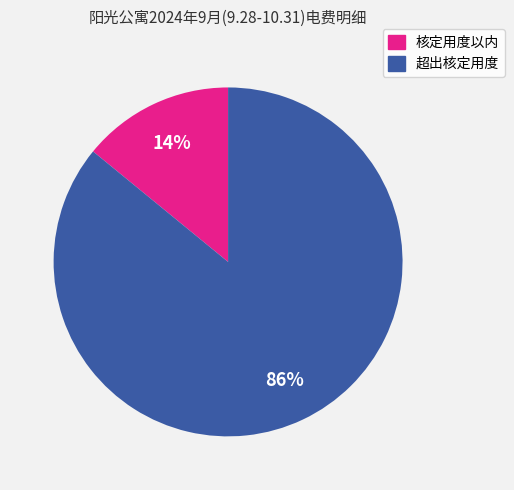

To the nearest percent, what is the difference between the largest and smallest slice percentages?

72%